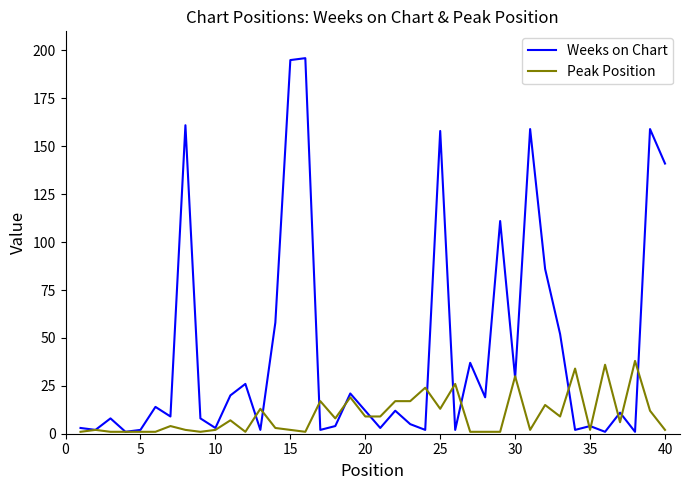

Which series has the largest range (max minus min)?

Weeks on Chart